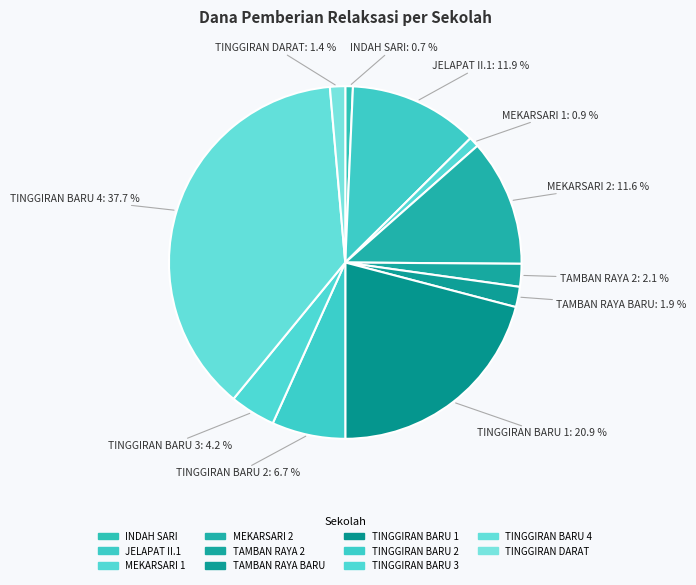

Count the number of slices in the pie.

11